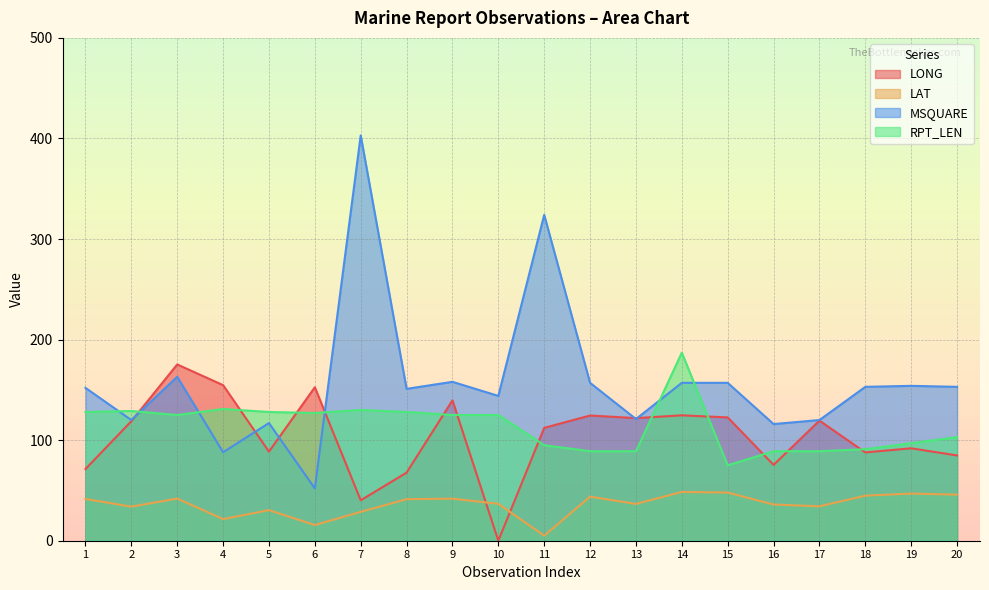

What is the total value across all series at 8?

388.0